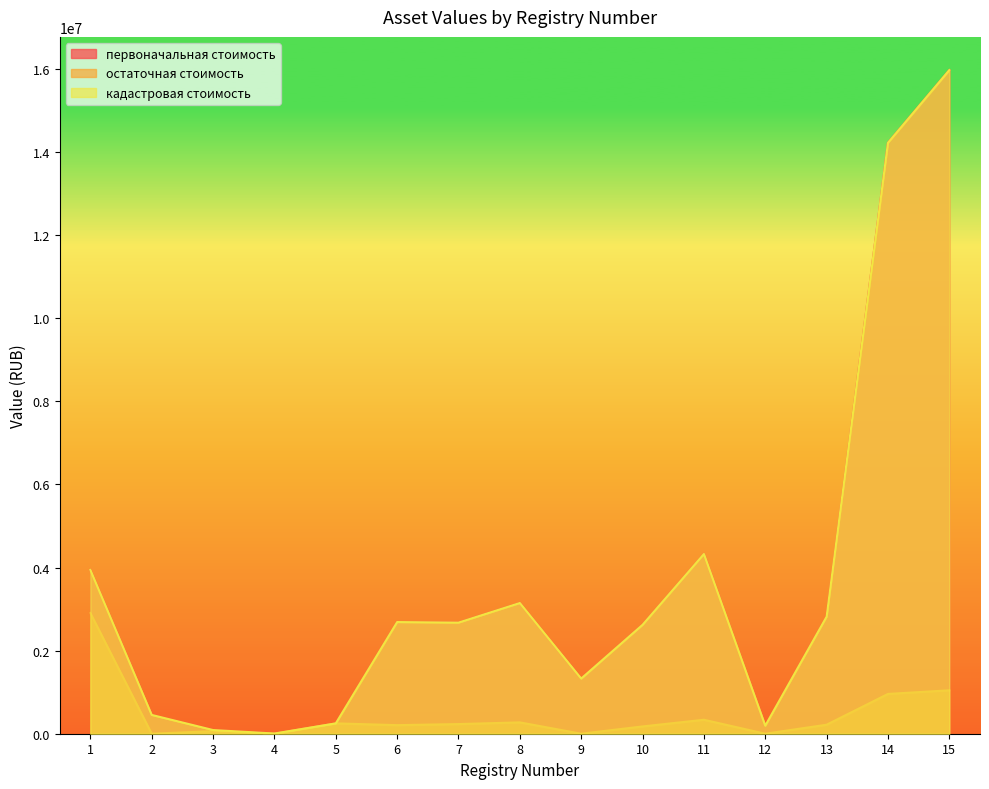

At which category does остаточная стоимость reach its first local valley?

2